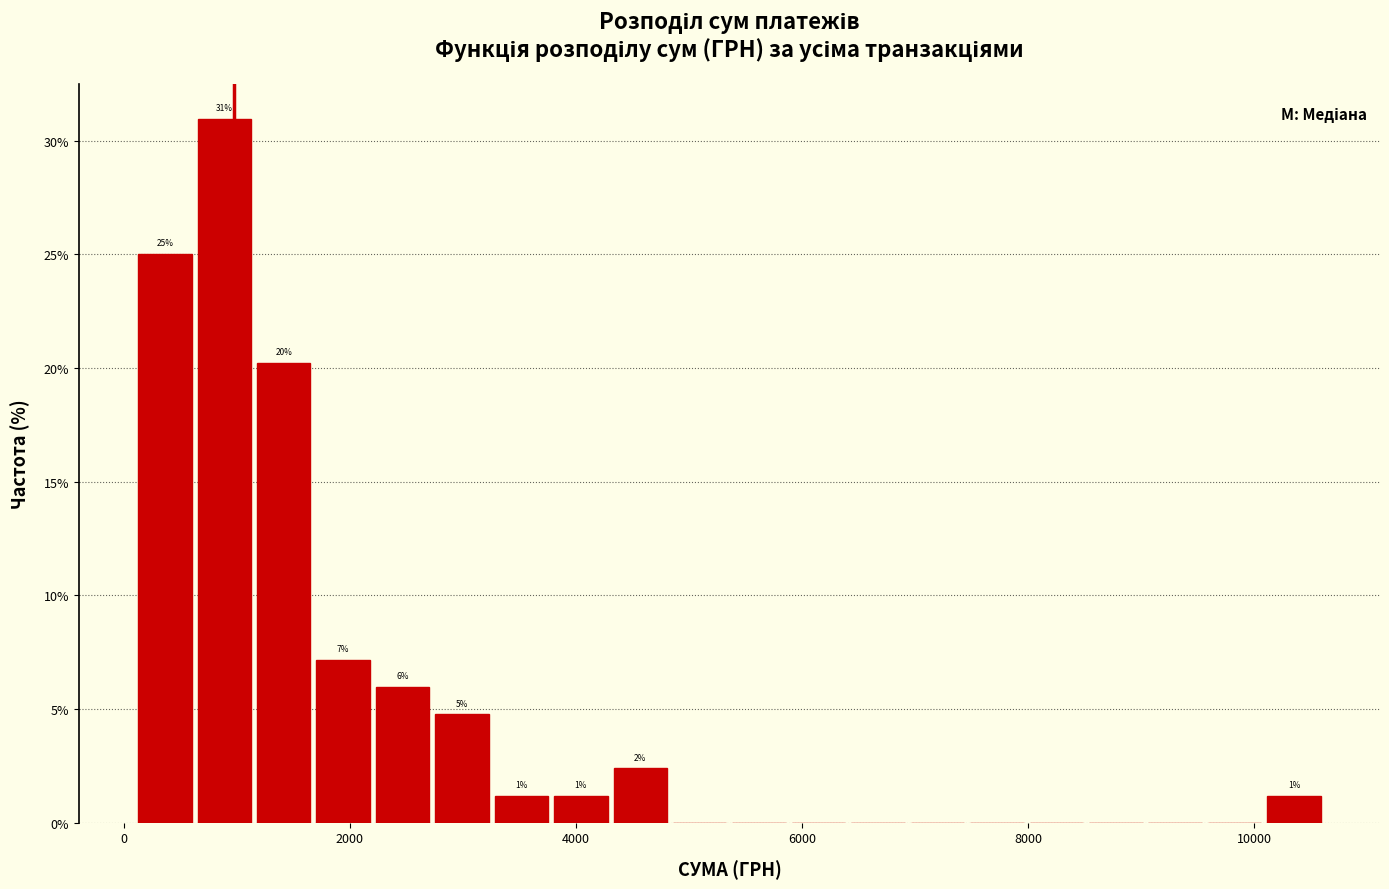

Around what value on the x-axis is the tallest bar? Give the approximate position of its centre, as read against the axis.

800